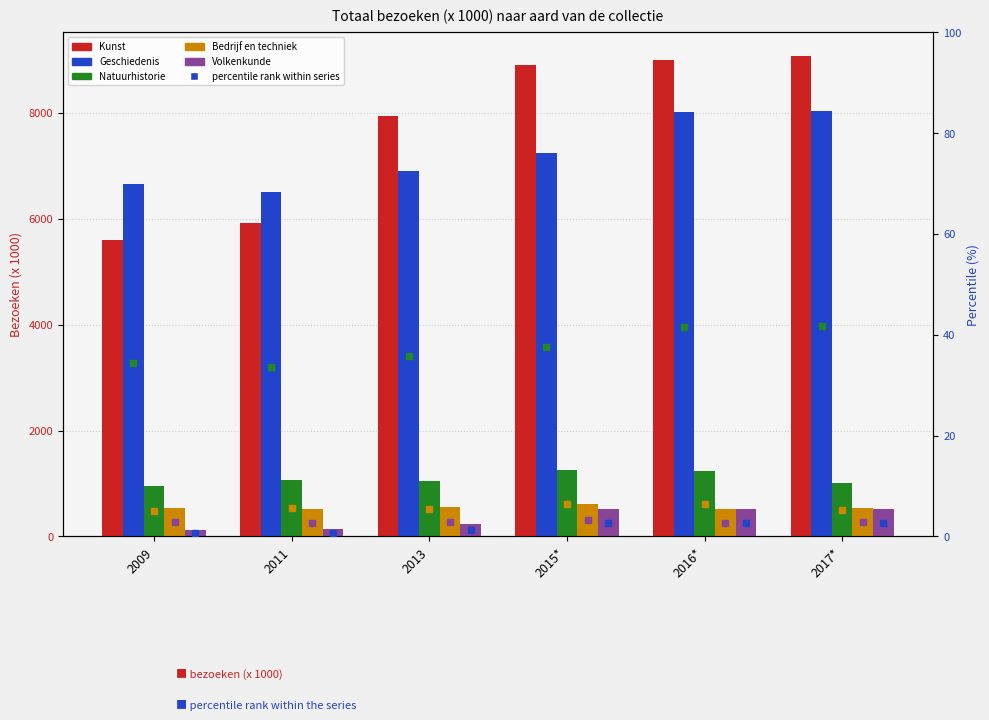

What is the value of the Natuurhistorie bar at the 5th from the left?

6.4